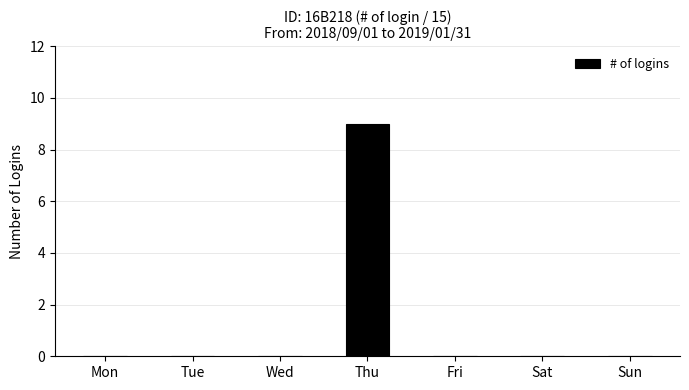

Reading left to right, extract all data points from this chart.

Mon=0	Tue=0	Wed=0	Thu=9	Fri=0	Sat=0	Sun=0